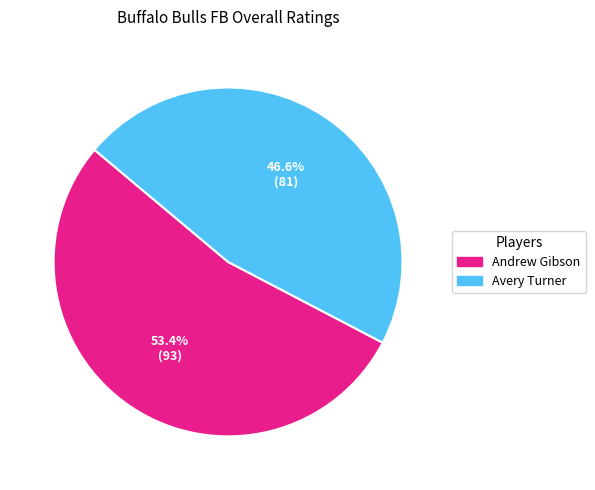

What percentage is NOT represented by Avery Turner?

53.4%